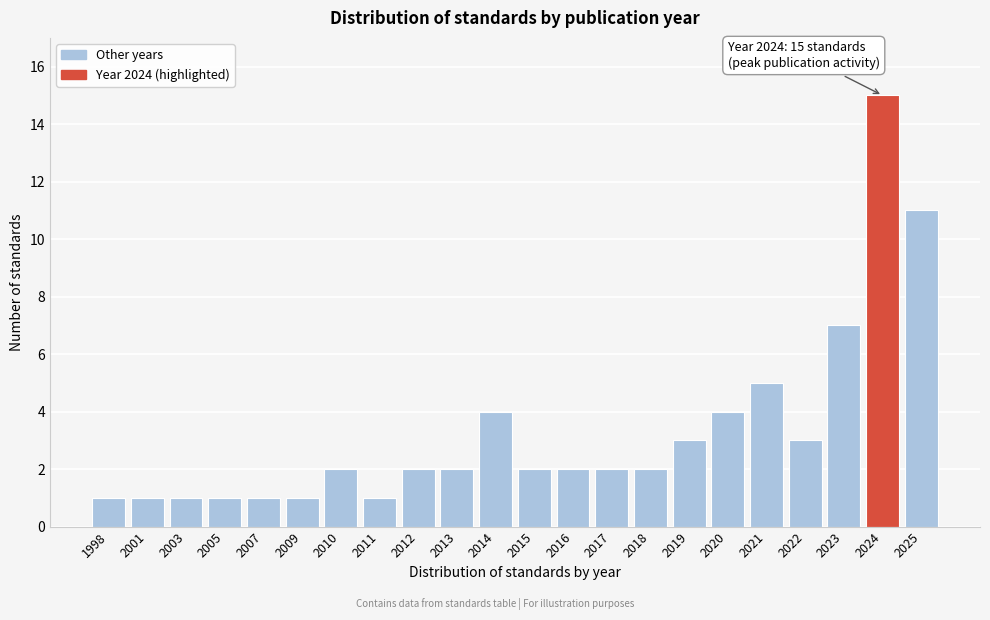

Reading left to right, what are all the values shown in this chart?

1	1	1	1	1	1	2	1	2	2	4	2	2	2	2	3	4	5	3	7	15	11